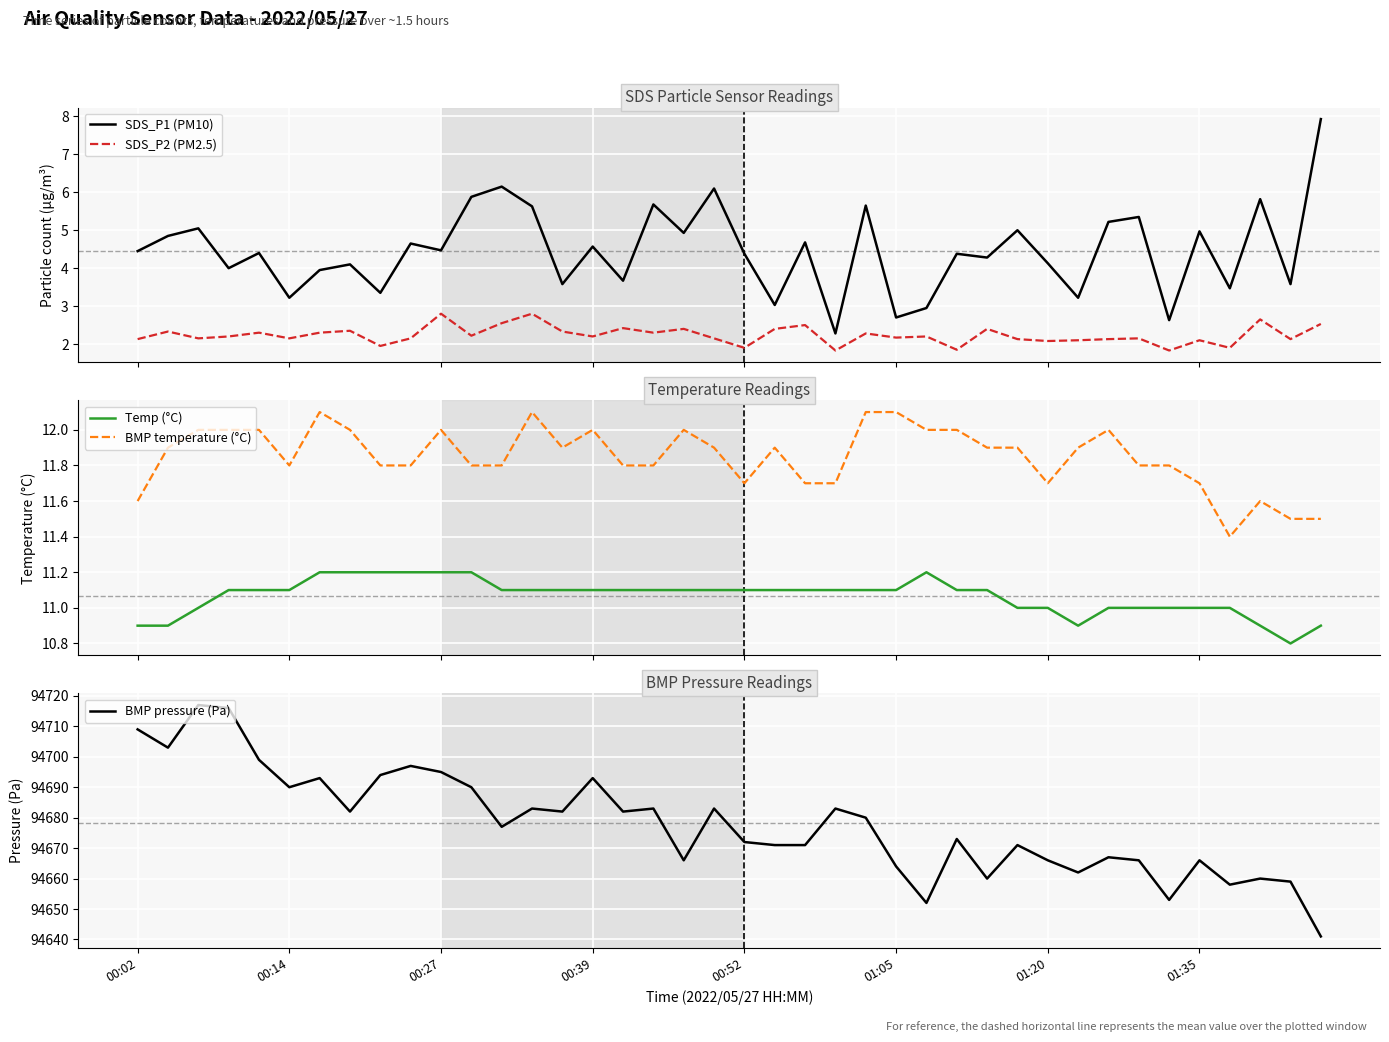

At 39, list the series in order from smallest to largest.

SDS_P2 (PM2.5), SDS_P1 (PM10), Temp (°C), BMP temperature (°C), BMP pressure (Pa)